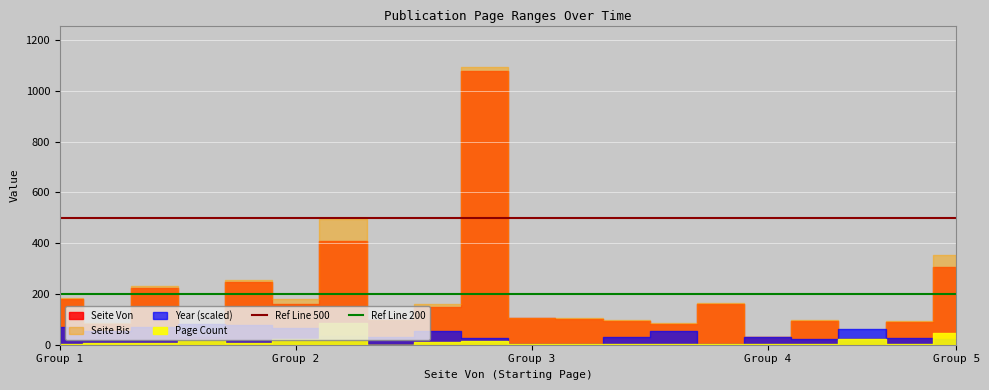

What is the value of the Ref Line 500 point at the 1st from the left?

500